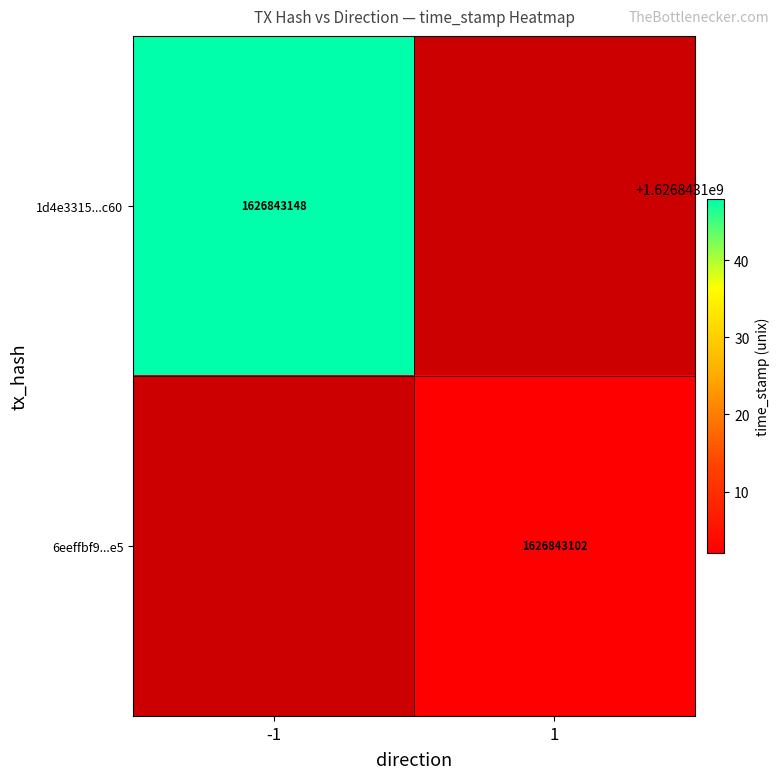

The value of 1d4e3315...c60 at -1 is 1626843148. True or false?

True